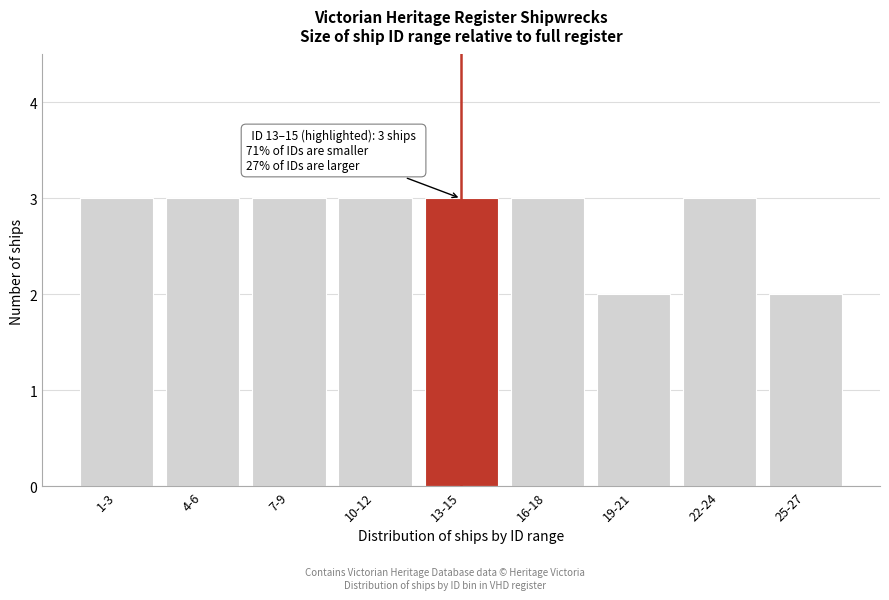

Reading left to right, transcribe all the data shown in this chart.

3	3	3	3	3	3	2	3	2